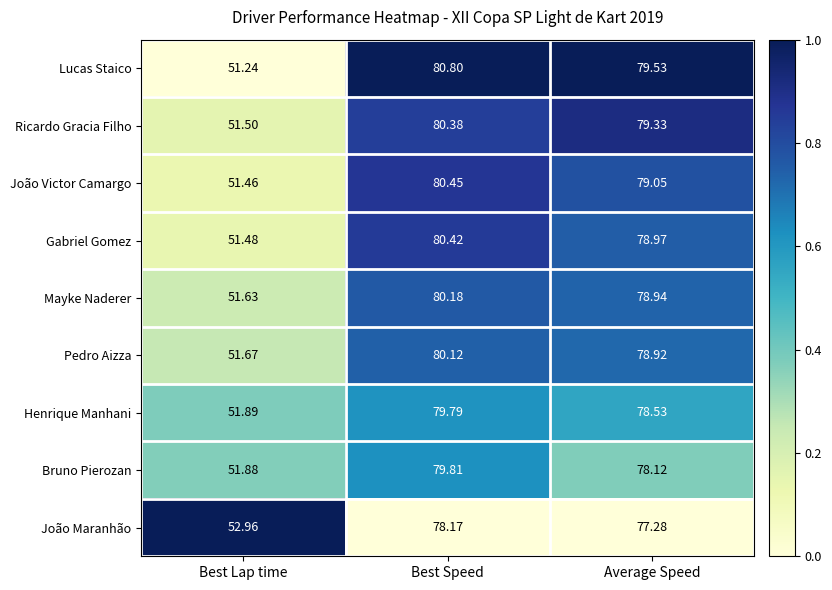

At which category is the sum across all series the highest?

Best Speed